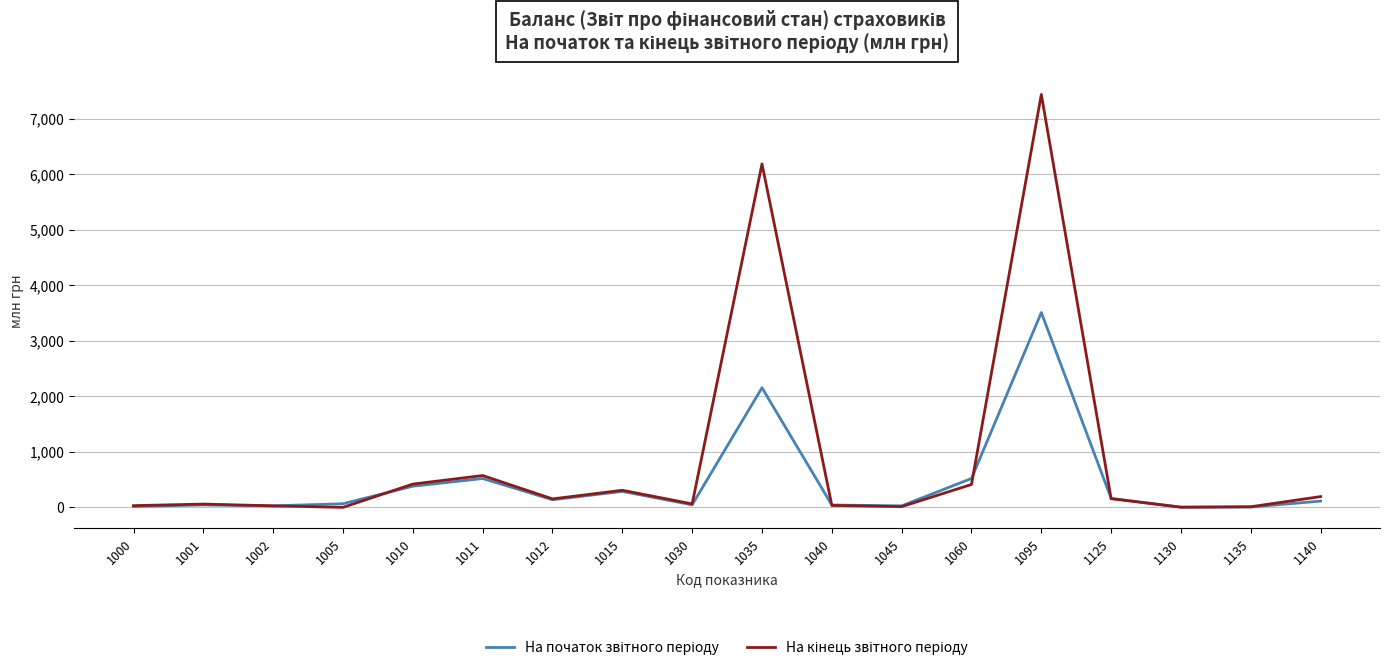

What is the spread (max minus min) of values at 1095?

3927.9